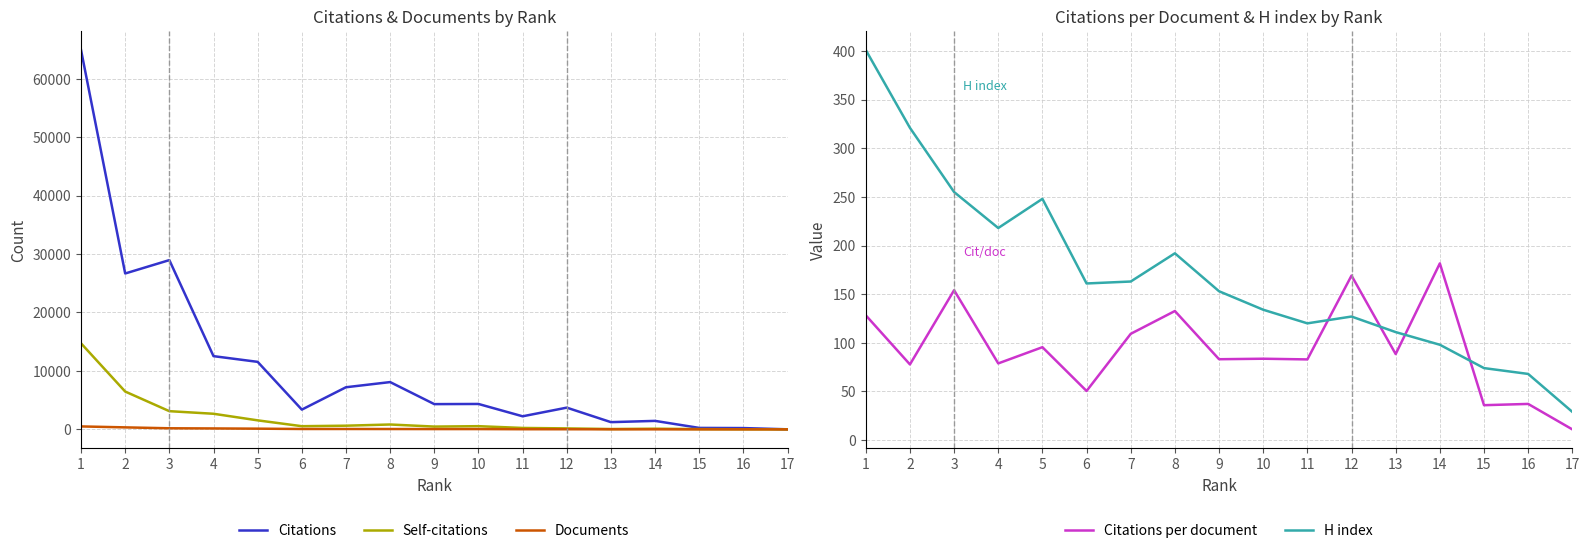

Which series changed the most between 6 and 9?

Citations